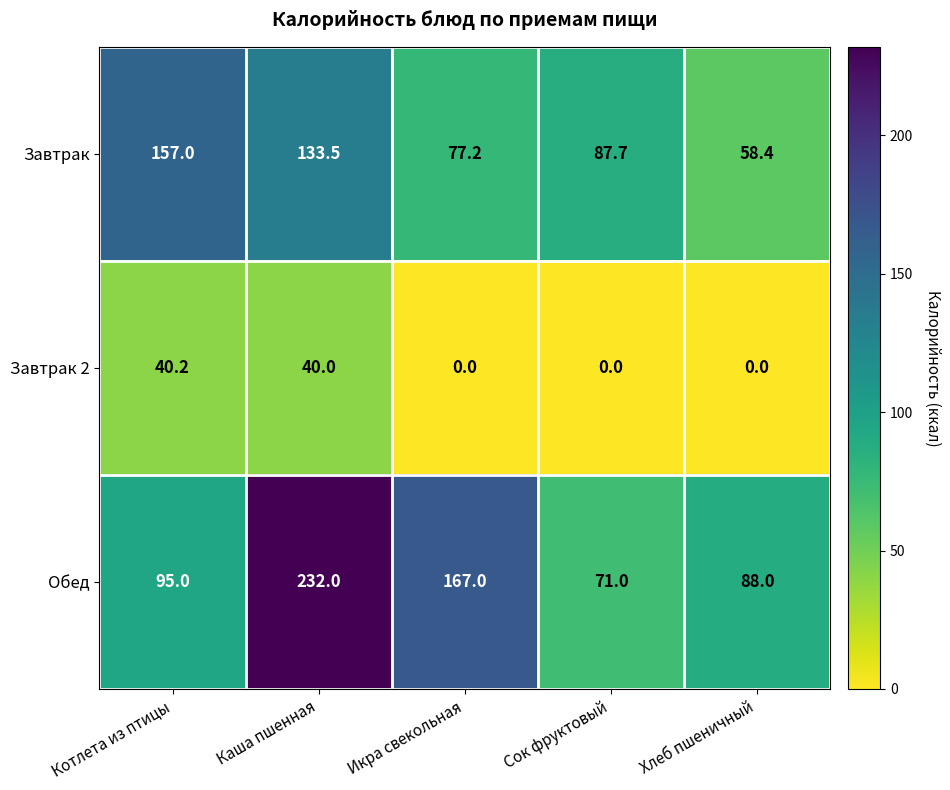

What is the difference between the maximum and minimum values in the Завтрак 2 series?

40.2